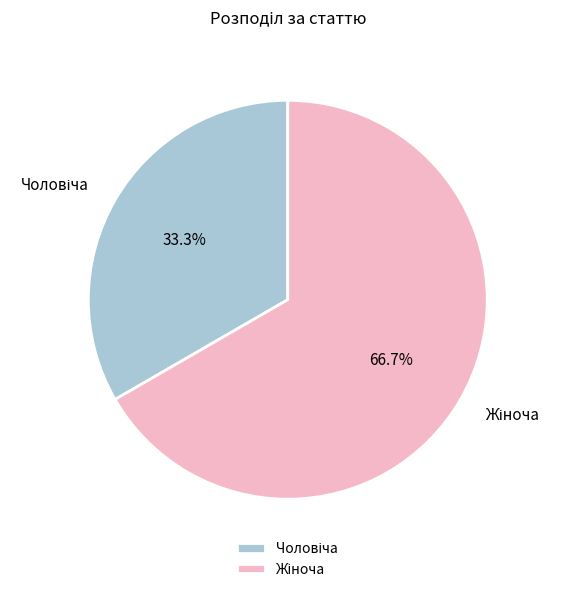

Count the number of slices in the pie.

2